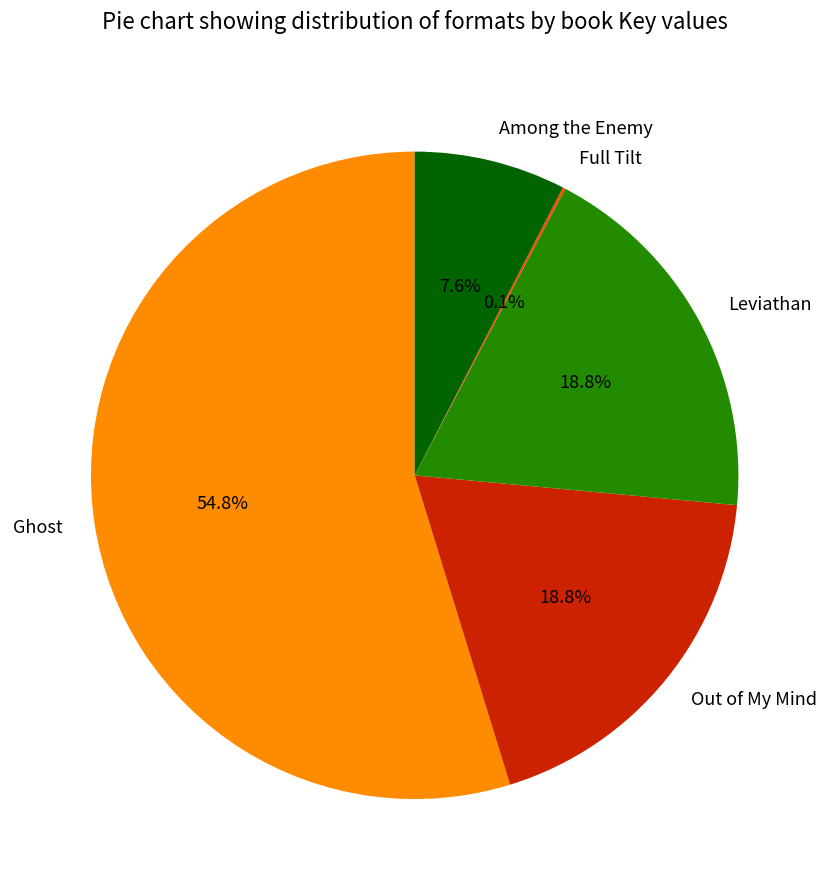

To the nearest percent, what is the average slice percentage?

20%